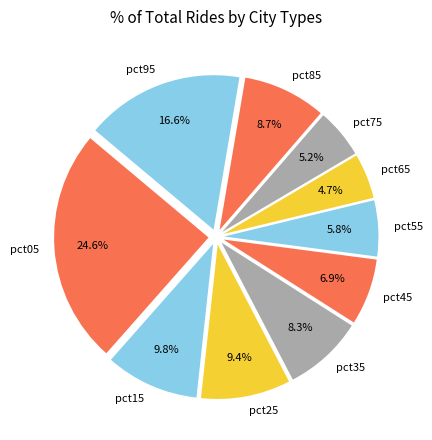

How many segments does this pie chart have?

10